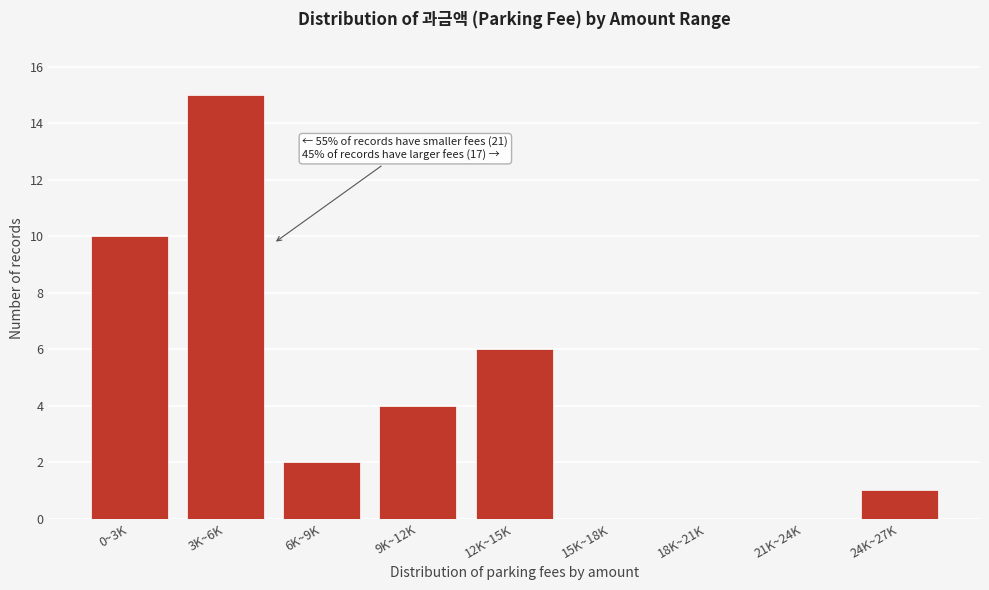

Reading left to right, list all the values displayed in this chart.

0~3K=10	3K~6K=15	6K~9K=2	9K~12K=4	12K~15K=6	15K~18K=0	18K~21K=0	21K~24K=0	24K~27K=1